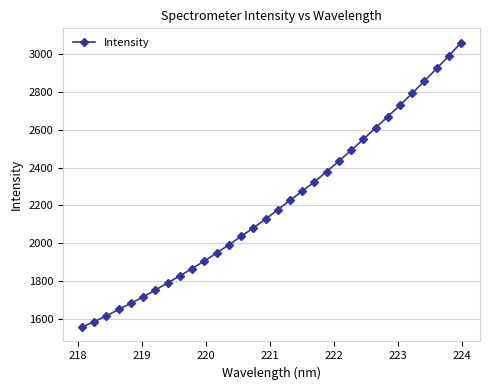

What is the difference between the maximum and minimum values?

1502.8